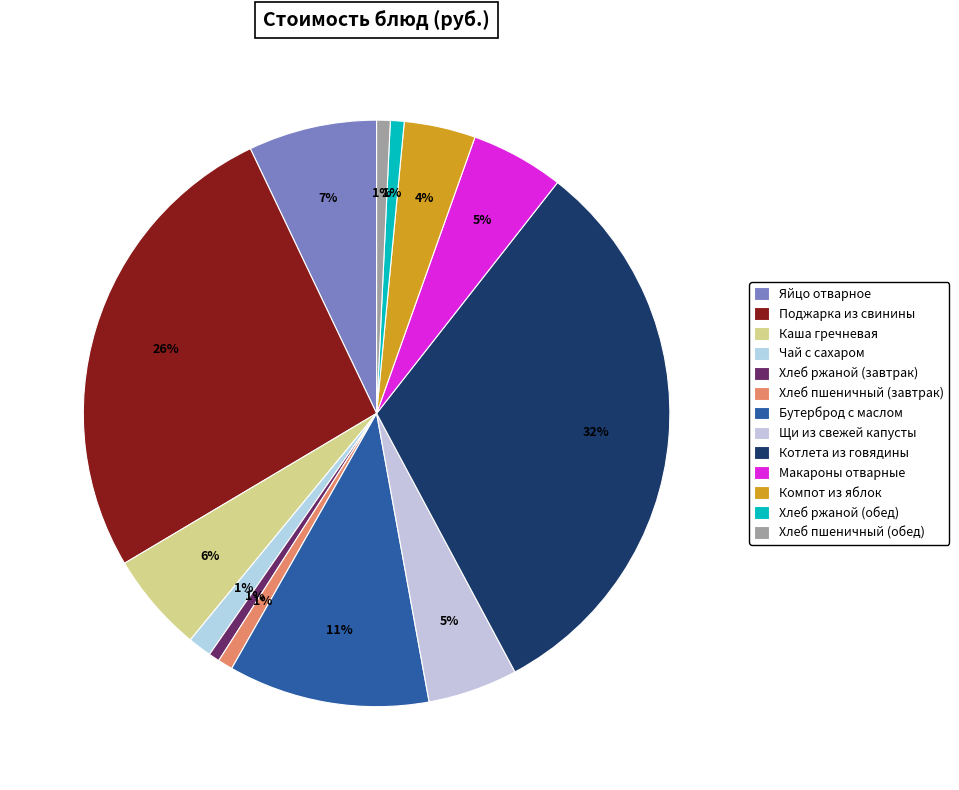

Which category has the biggest portion of the pie?

Котлета из говядины